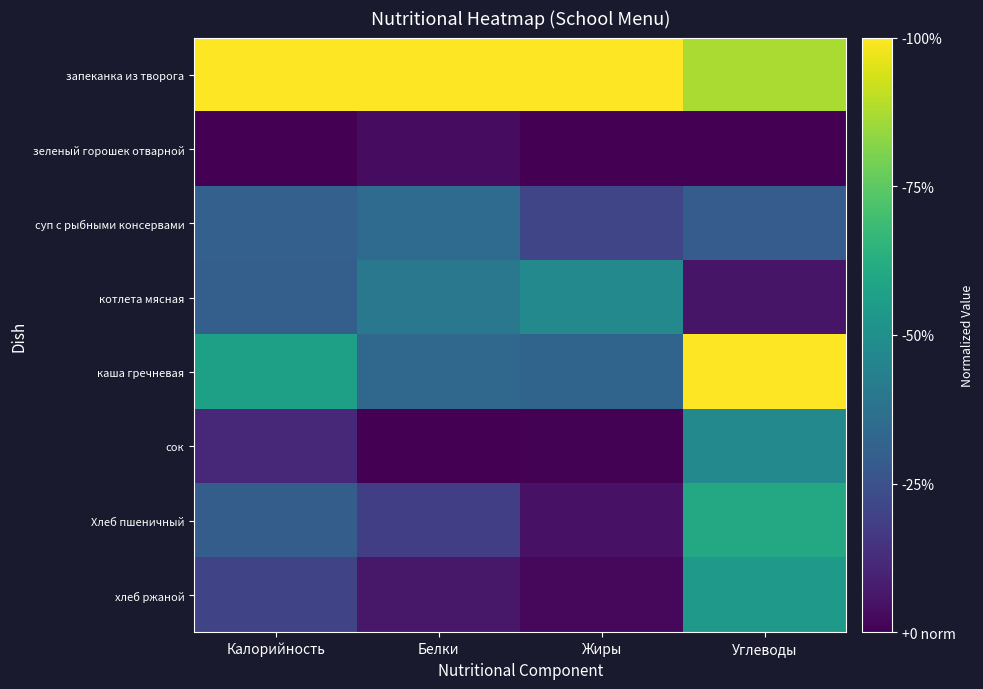

Rank the series by their maximum value, from highest to lowest.

запеканка из творога, каша гречневая, Хлеб пшеничный, хлеб ржаной, сок, котлета мясная, суп с рыбными консервами, зеленый горошек отварной